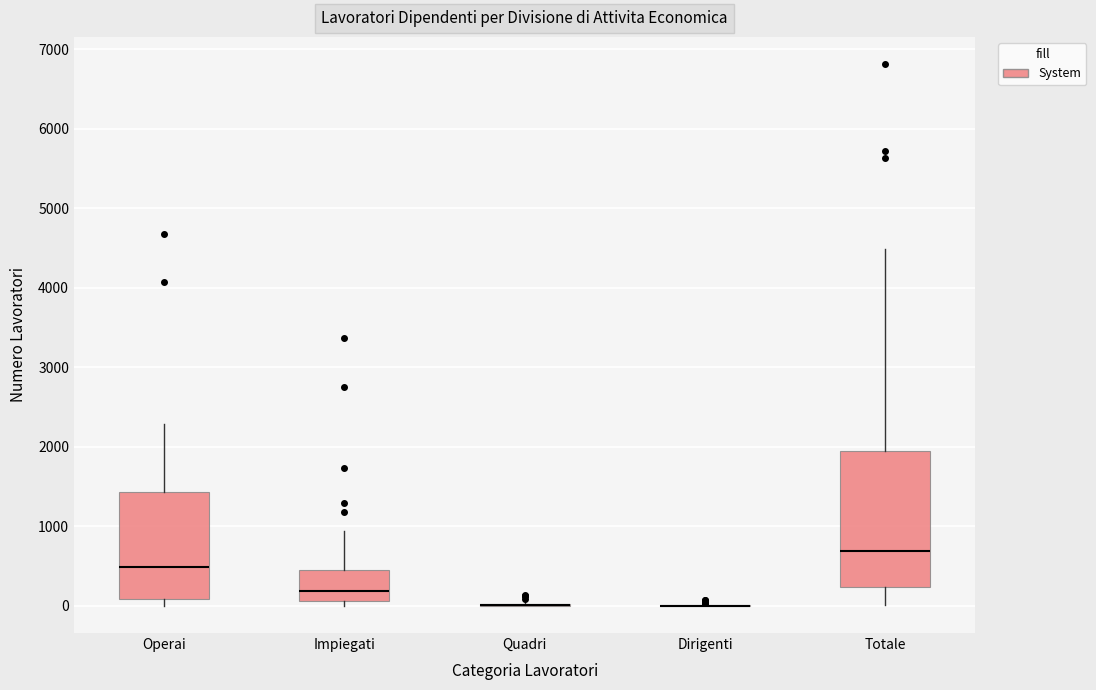

Reading left to right, transcribe this box plot: for each box, give where its median line is, the range the box spans, and where its two whiskers end, as read against the y-axis. The values are not printed on the chart, so give them approximately, as read against the axis.

Operai: median 500, box 100 to 1400, whiskers 0 to 2300
Impiegati: median 200, box 100 to 400, whiskers 0 to 900
Quadri: box collapsed to a line at 0, whiskers 0 to 100
Dirigenti: box collapsed to a line at 0, whiskers 0 to 0
Totale: median 700, box 200 to 1900, whiskers 0 to 4500